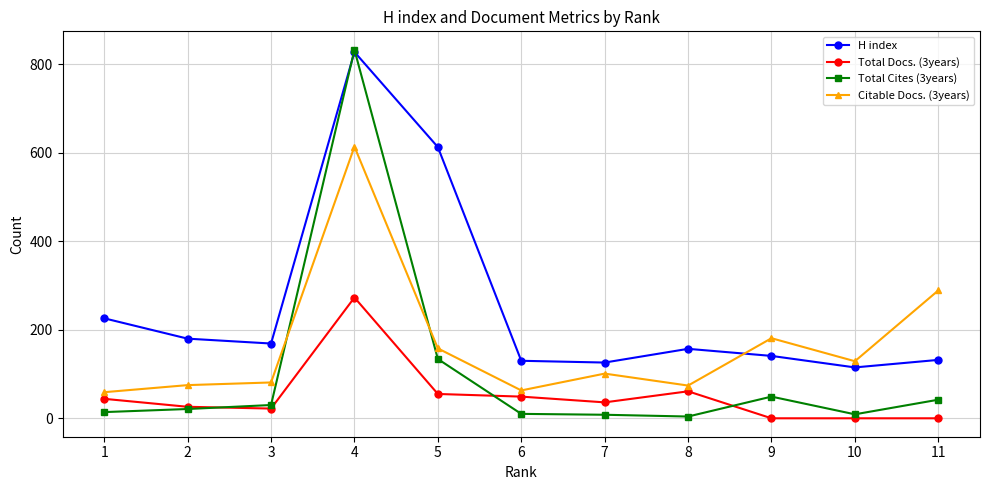

What is the sum of the H index values at 2 and 10?

295